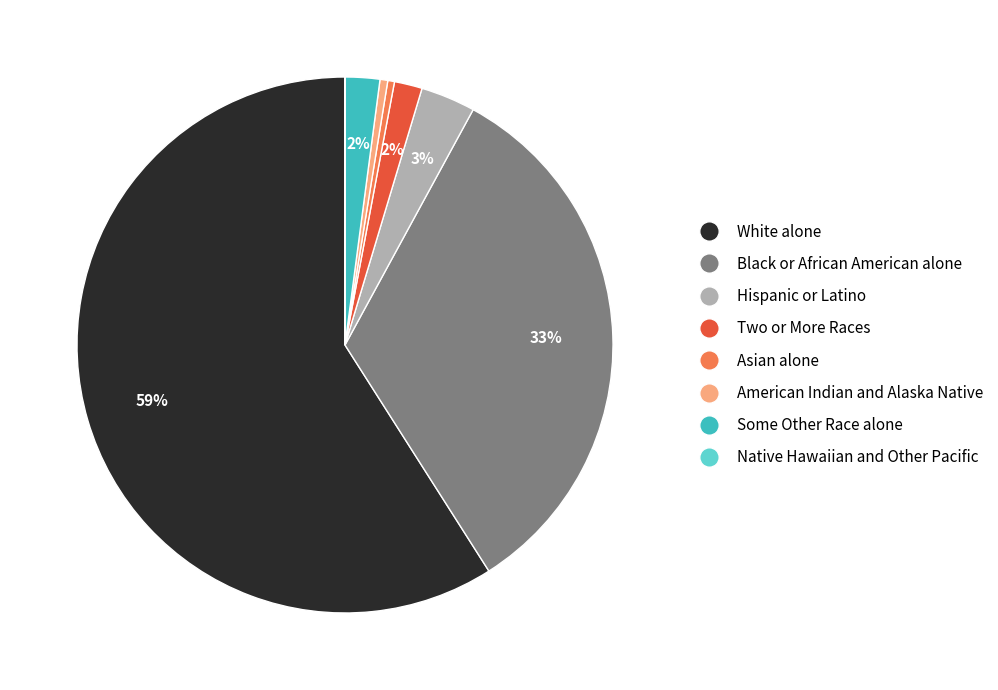

To the nearest percent, what is the combined percentage of Hispanic or Latino and Black or African American alone?

36%